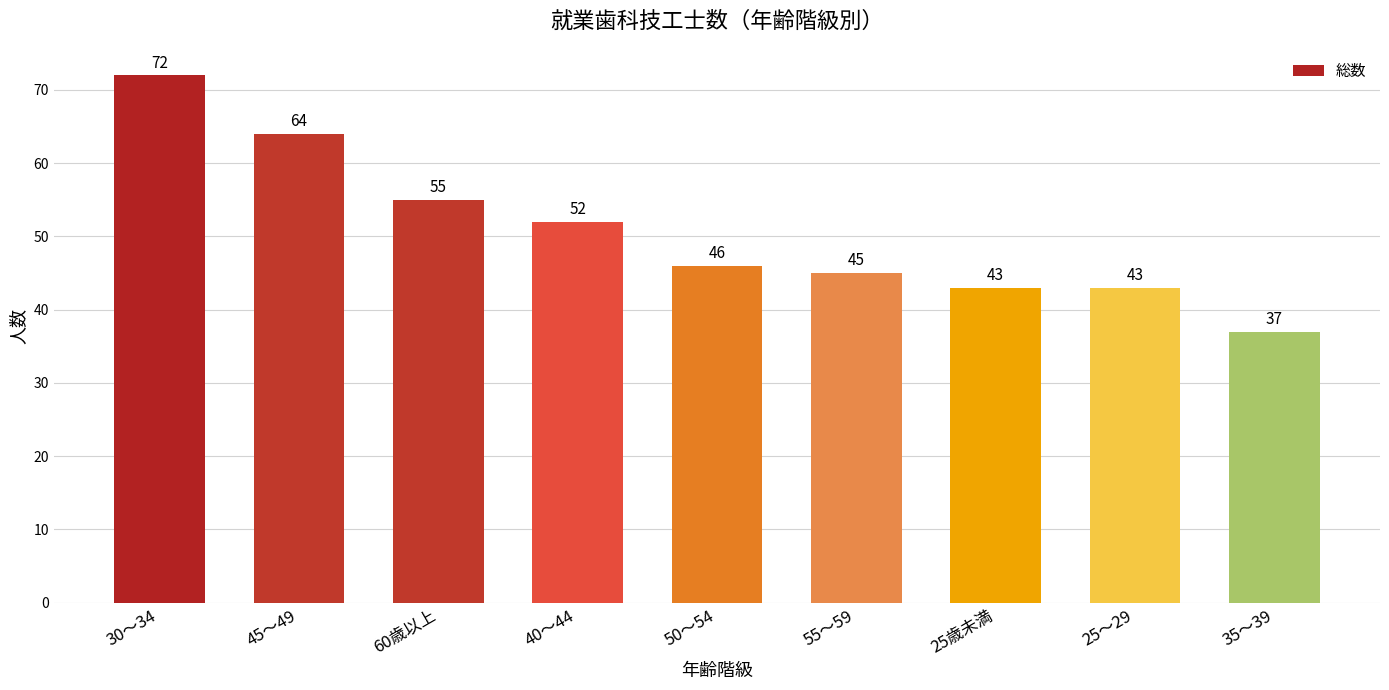

At which label does the data first exceed 46?

30～34